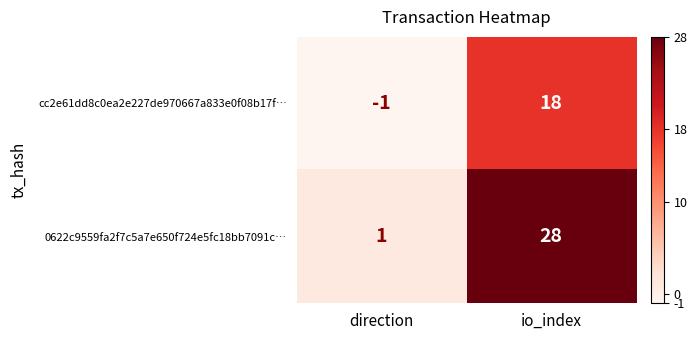

Rank the series at io_index from lowest to highest value.

cc2e61dd8c0ea2e227de970667a833e0f08b17f…, 0622c9559fa2f7c5a7e650f724e5fc18bb7091c…